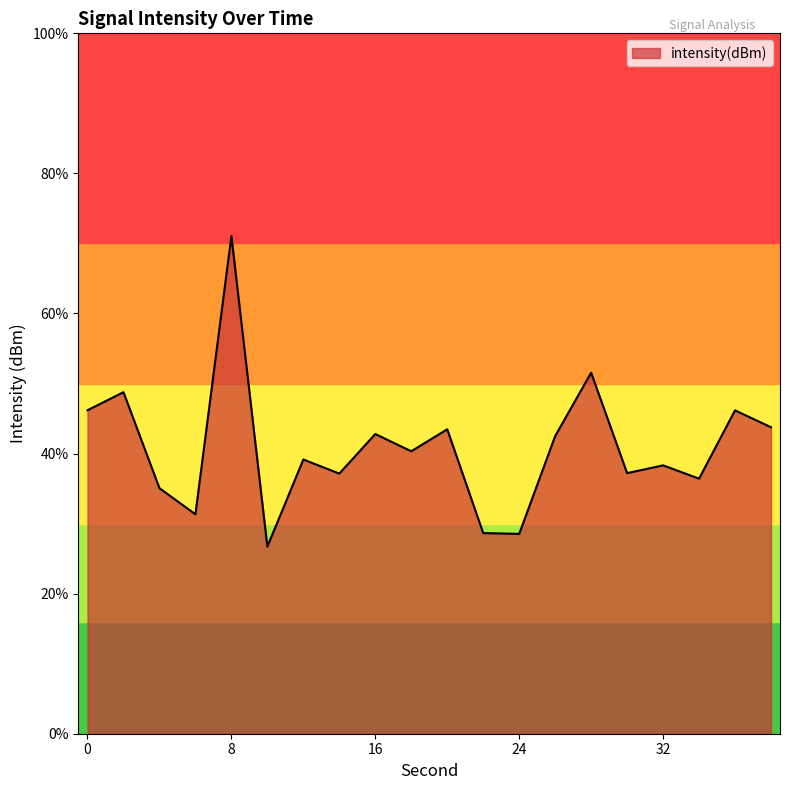

Does the chart have visible grid lines?

No